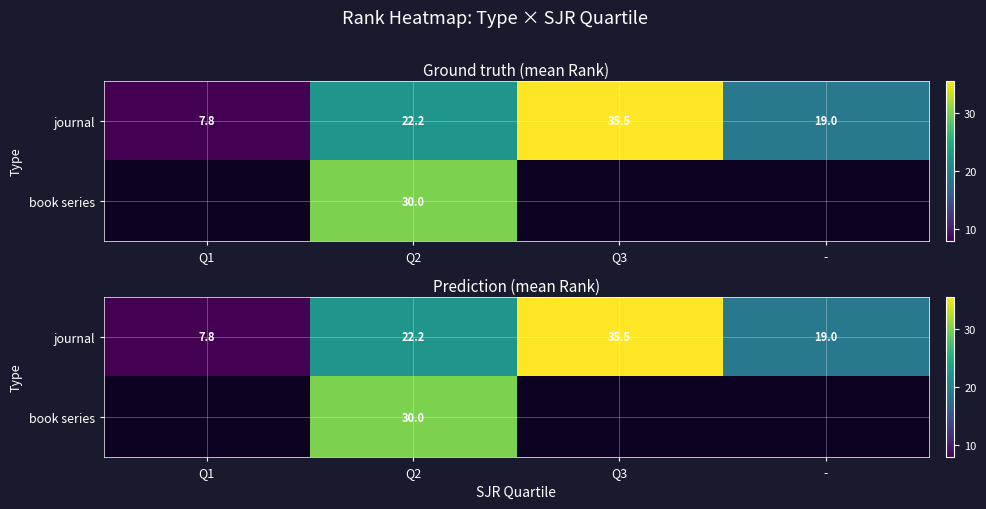

Which label corresponds to the smallest value in the chart?

Q1